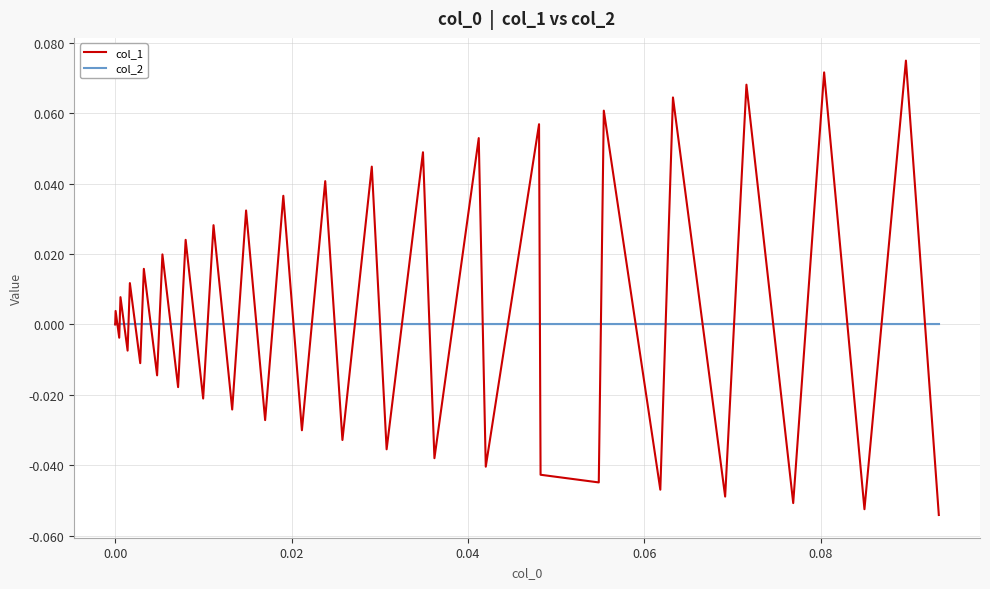

List the series in order of their peak value, lowest first.

col_2, col_1